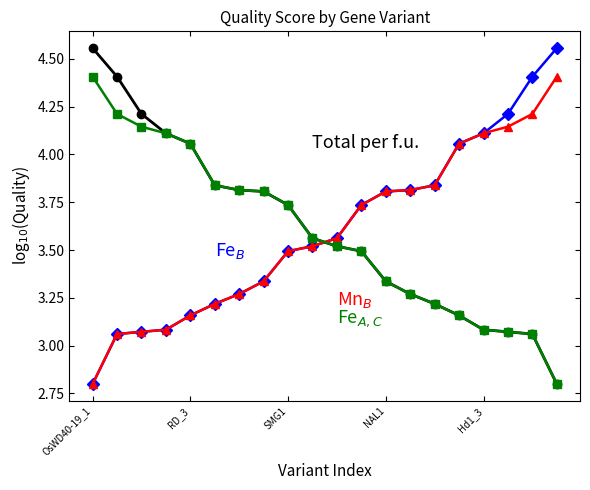

What is the minimum value shown in the chart?

2.8